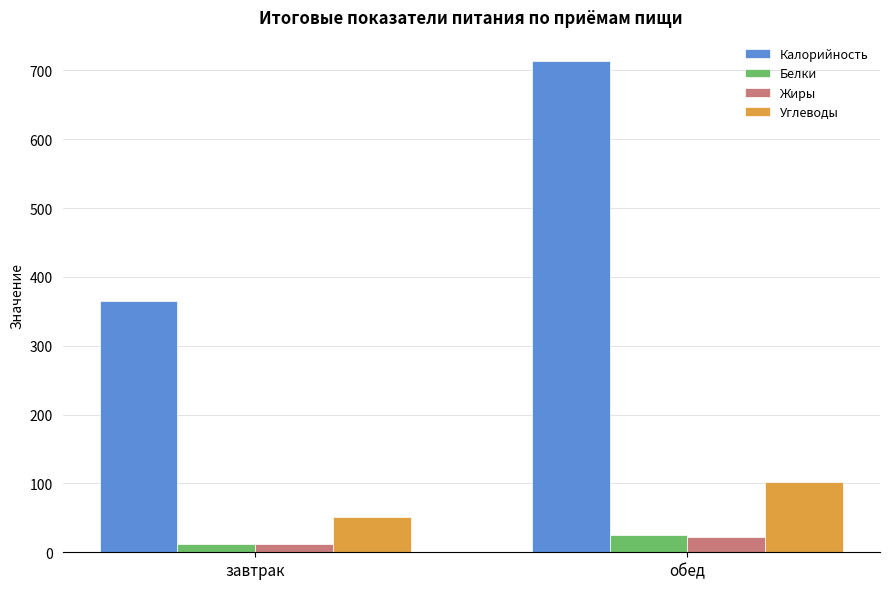

The Белки series shows 11.8 at завтрак. True or false?

True